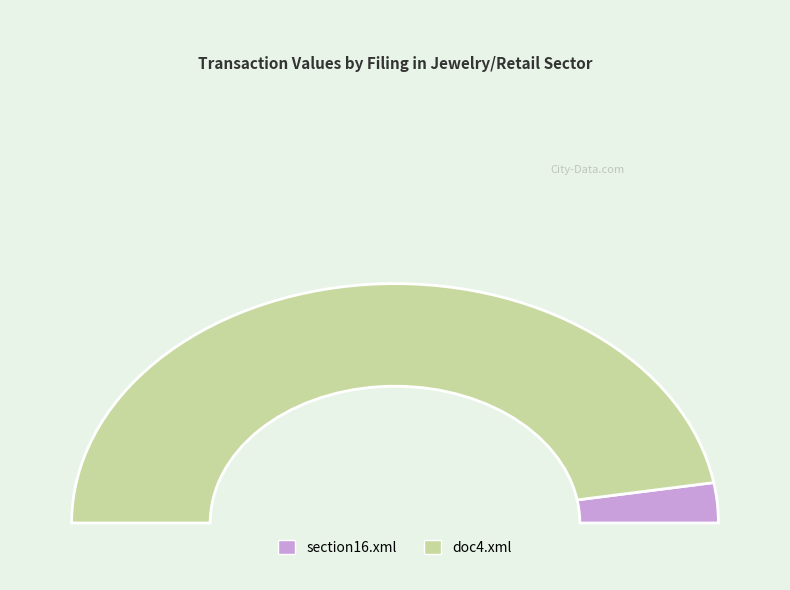

How many slices are in this pie chart?

2